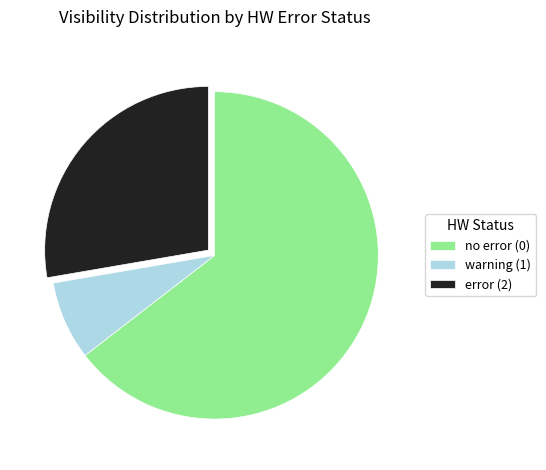

How many slices are in this pie chart?

3